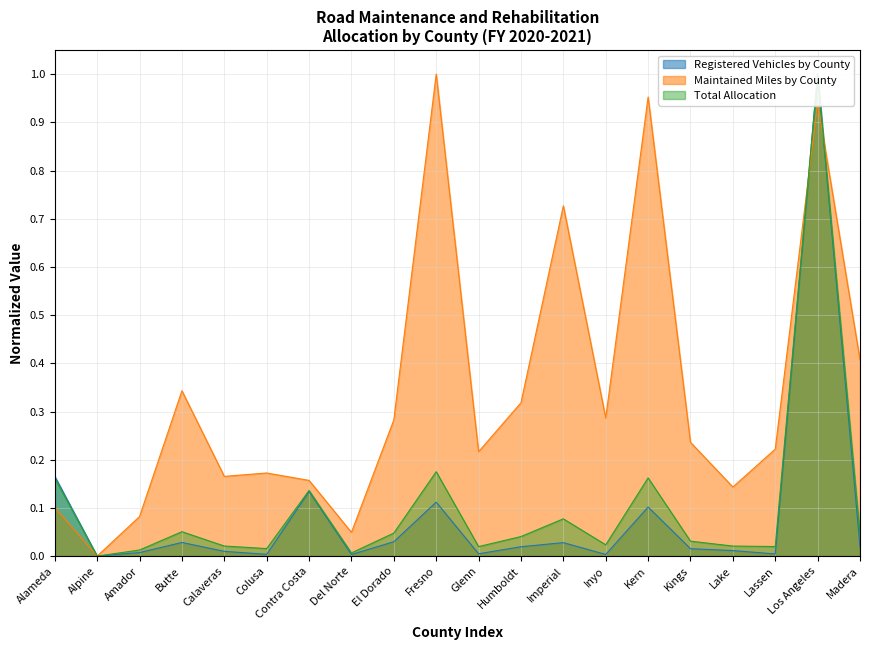

Is it true that Total equals 0.0 at Colusa?

True